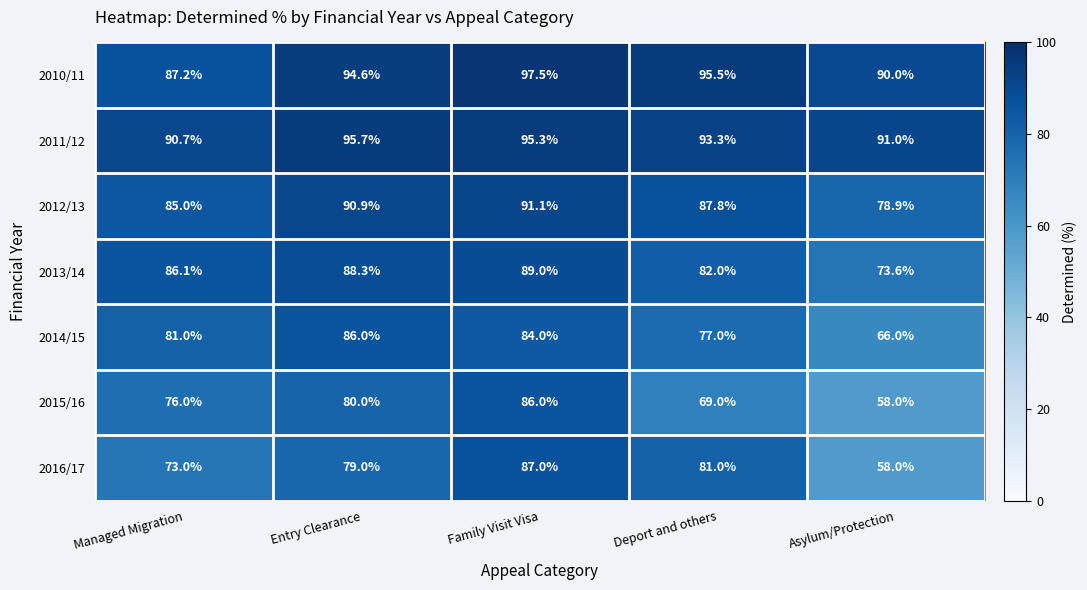

Which series has the largest range (max minus min)?

2016/17